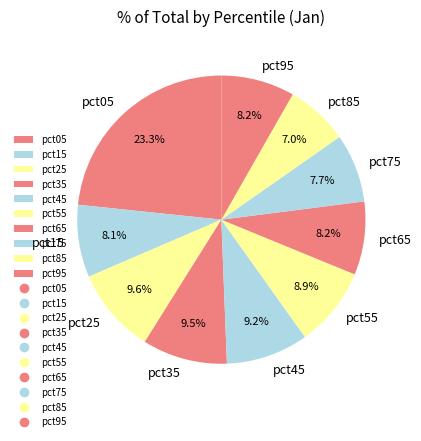

Is it true that pct95 is 8% of the pie?

True